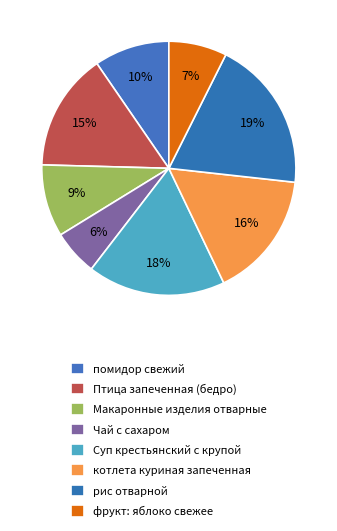

Is there a majority slice in this chart?

No